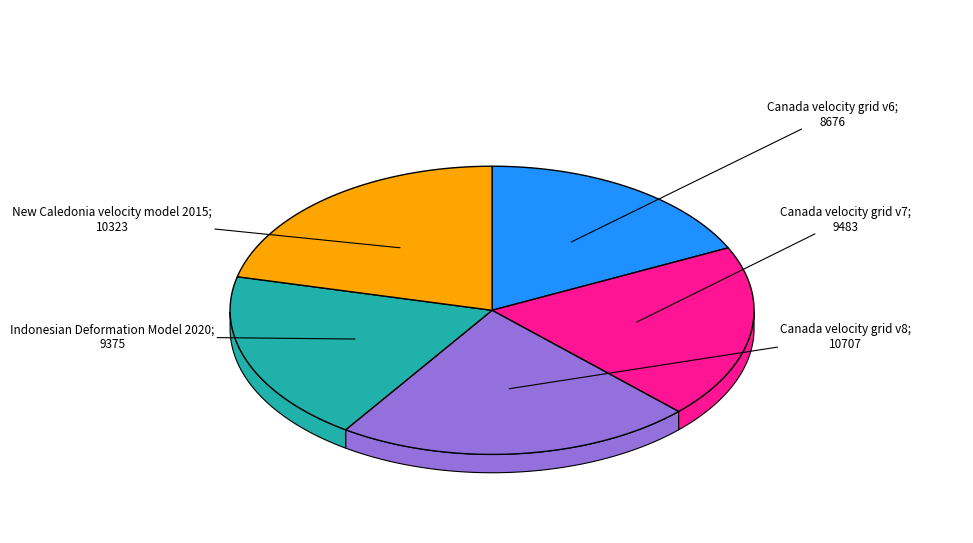

To the nearest percent, what is the difference between the largest and smallest slice percentages?

4%